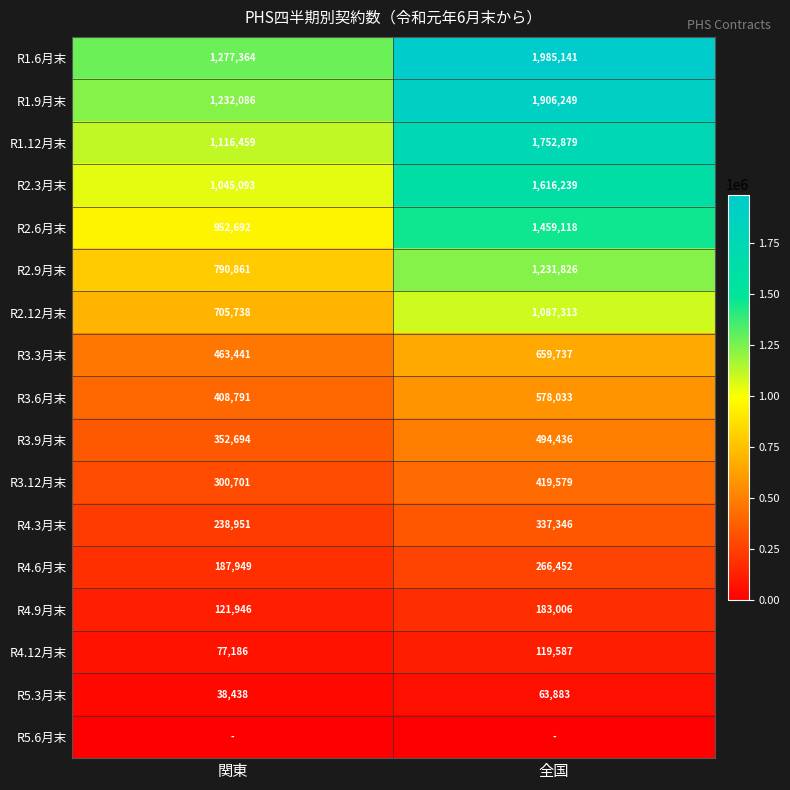

List the labels in order of R3.9月末 value, largest first.

全国, 関東